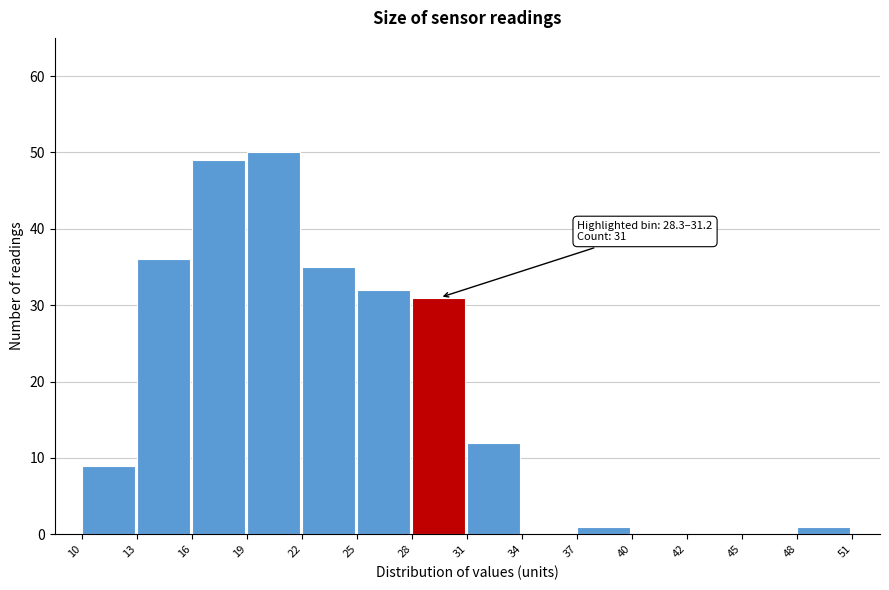

Reading left to right, transcribe all the data shown in this chart.

10=9	13=36	16=49	19=50	22=35	25=32	28=31	31=12	34=0	37=1	40=0	42=0	45=0	48=1